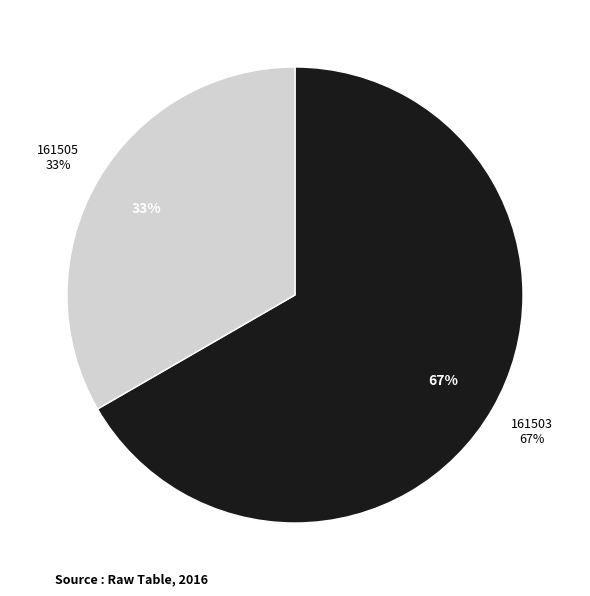

How many slices are in this pie chart?

2